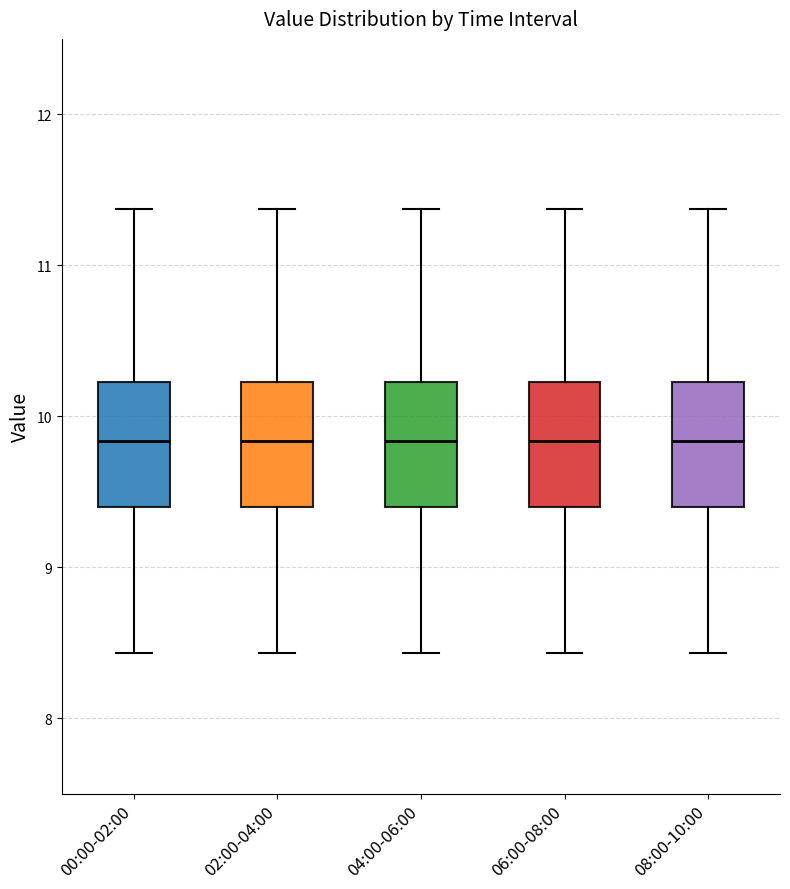

Where is the upper edge of the box for 02:00-04:00 on the y-axis? The values are not printed on the chart, so give them approximately, as read against the axis.

10.2